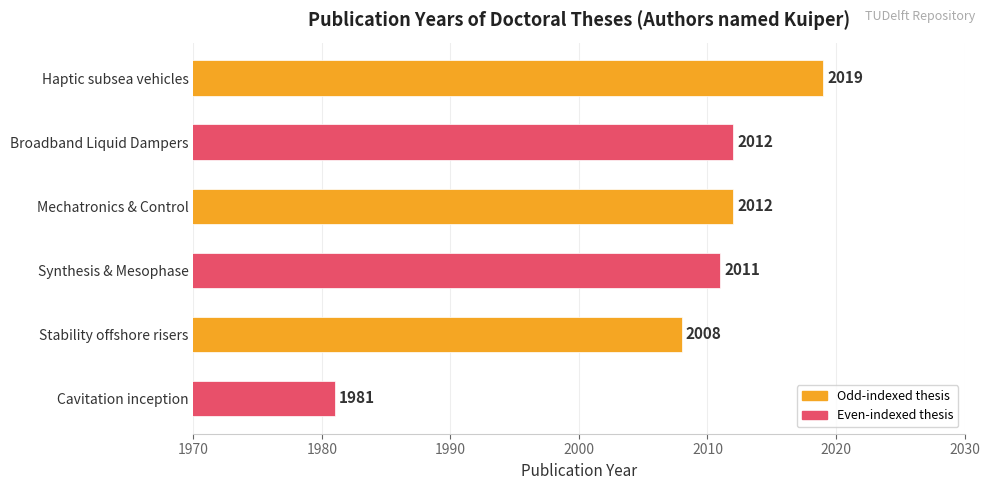

How many data points are less than 2012?

3